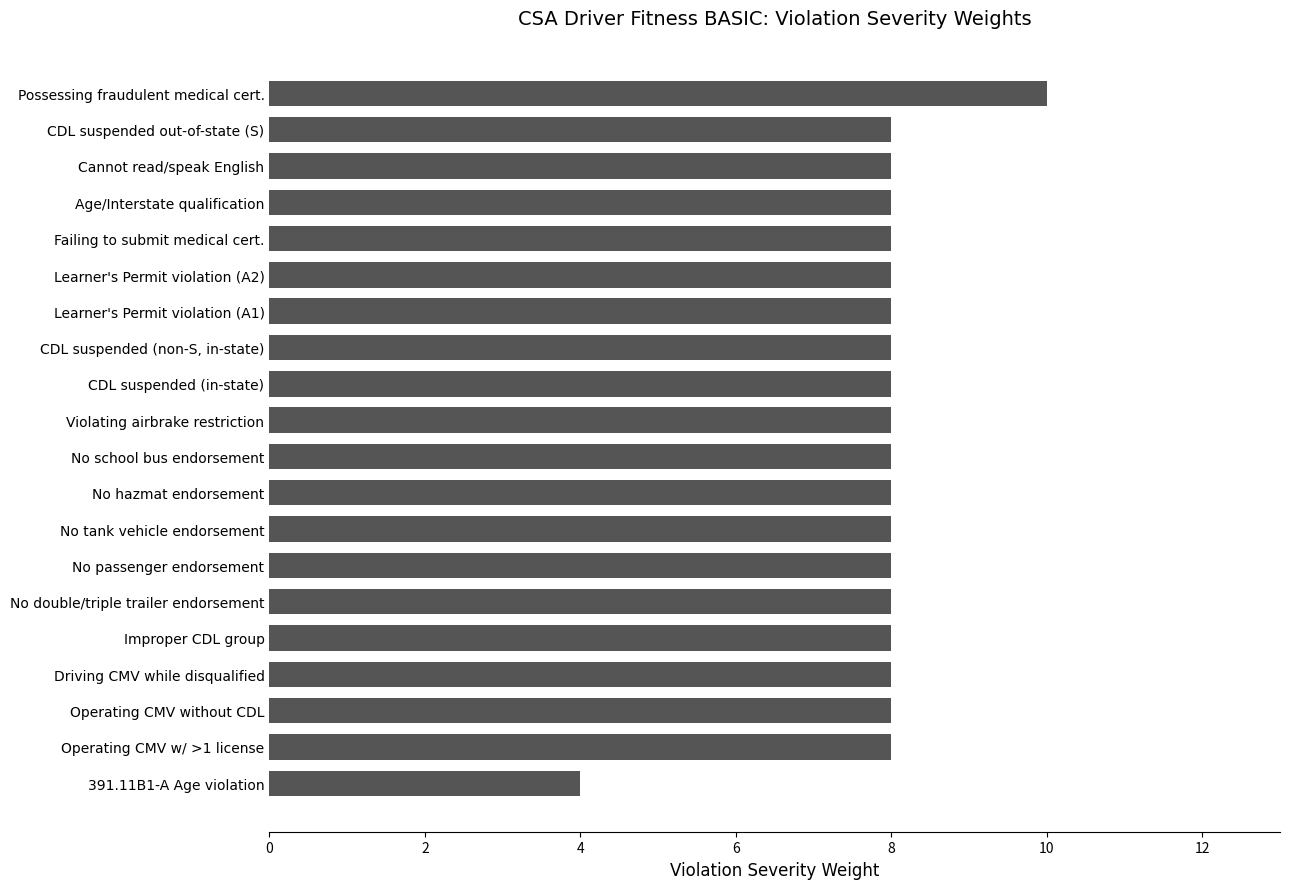

Reading bottom to top, extract all data points from this chart.

391.11B1-A Age violation=4	Operating CMV w/ >1 license=8	Operating CMV without CDL=8	Driving CMV while disqualified=8	Improper CDL group=8	No double/triple trailer endorsement=8	No passenger endorsement=8	No tank vehicle endorsement=8	No hazmat endorsement=8	No school bus endorsement=8	Violating airbrake restriction=8	CDL suspended (in-state)=8	CDL suspended (non-S, in-state)=8	Learner's Permit violation (A1)=8	Learner's Permit violation (A2)=8	Failing to submit medical cert.=8	Age/Interstate qualification=8	Cannot read/speak English=8	CDL suspended out-of-state (S)=8	Possessing fraudulent medical cert.=10